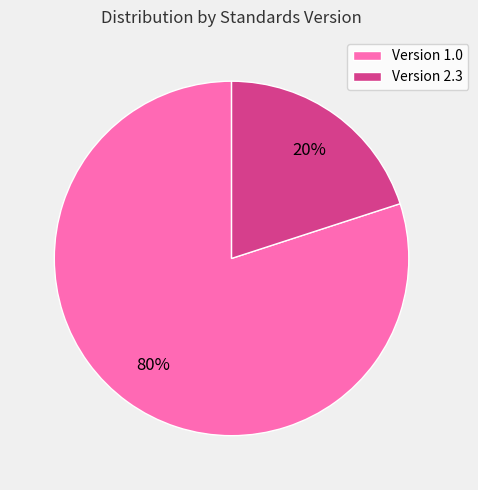

Rank the categories by value from lowest to highest.

Version 2.3, Version 1.0